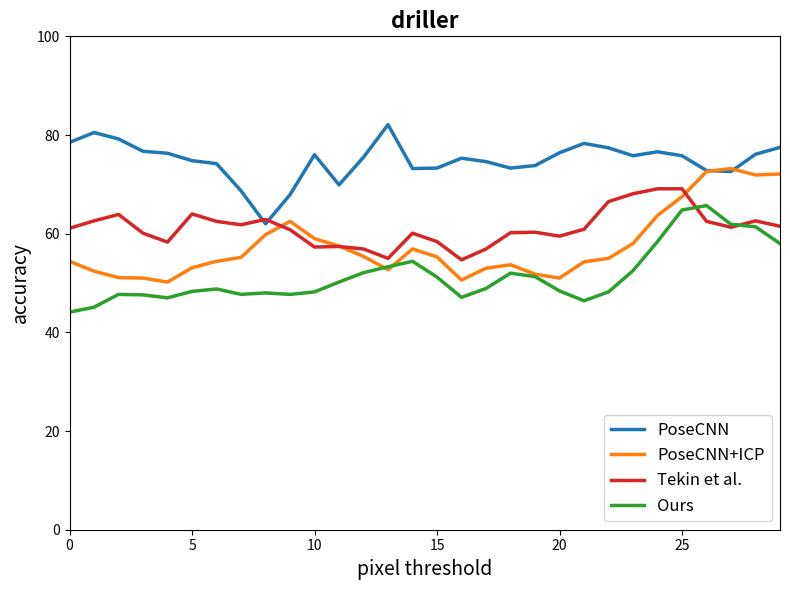

What is the maximum value shown in the chart?

82.1